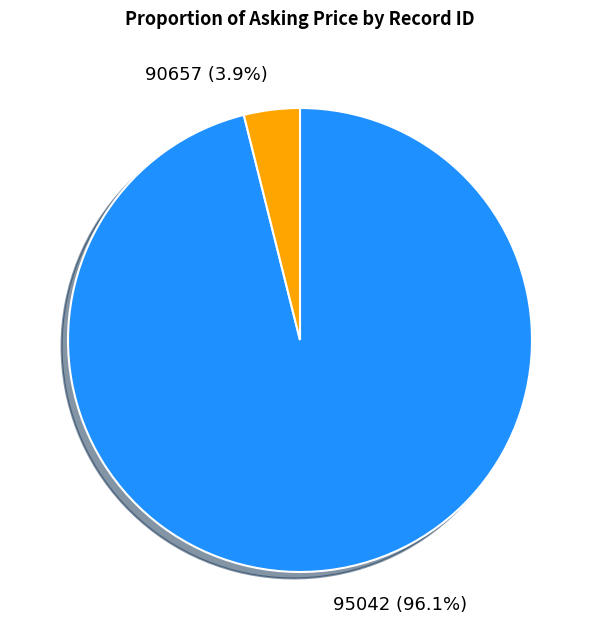

What is the smallest slice in the pie chart?

90657